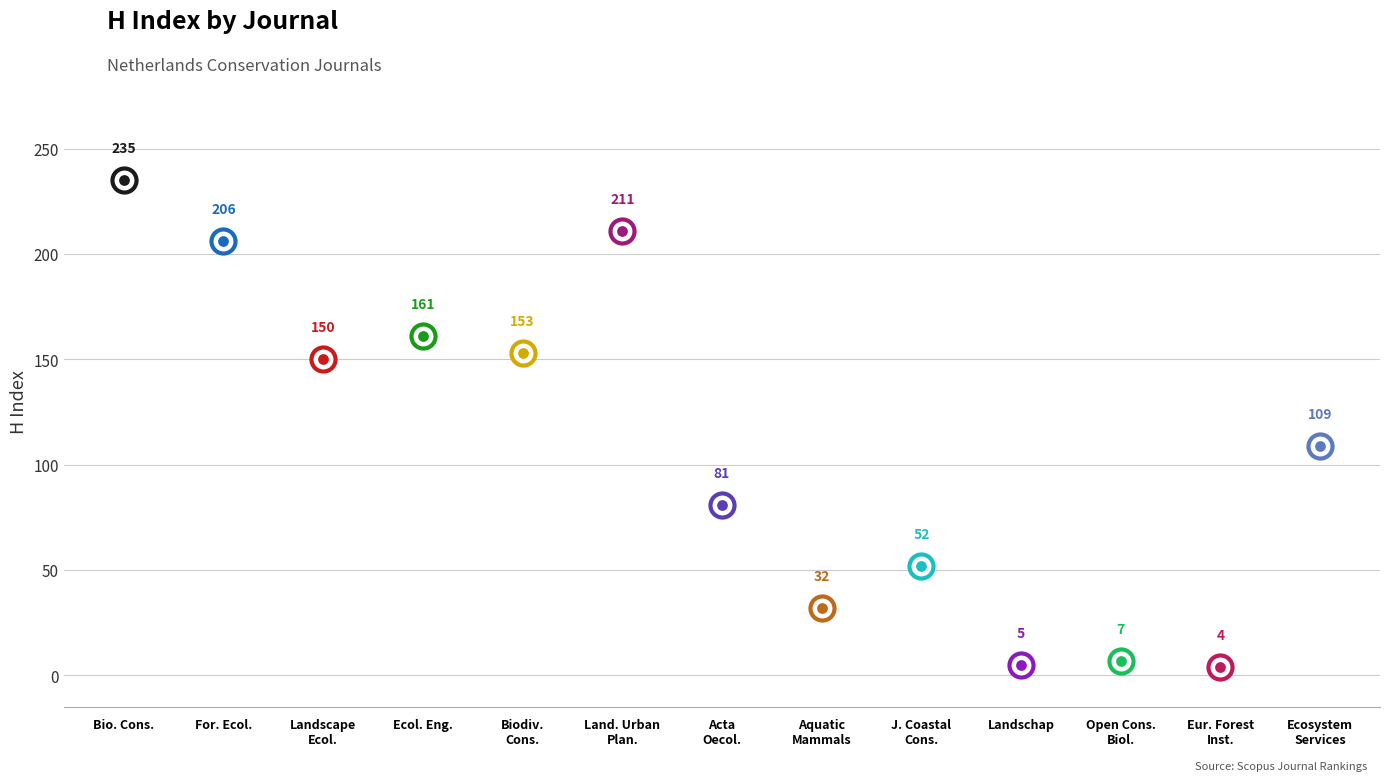

What is the change in value from Biodiversity and Conservation to Ecosystem Services?

-44